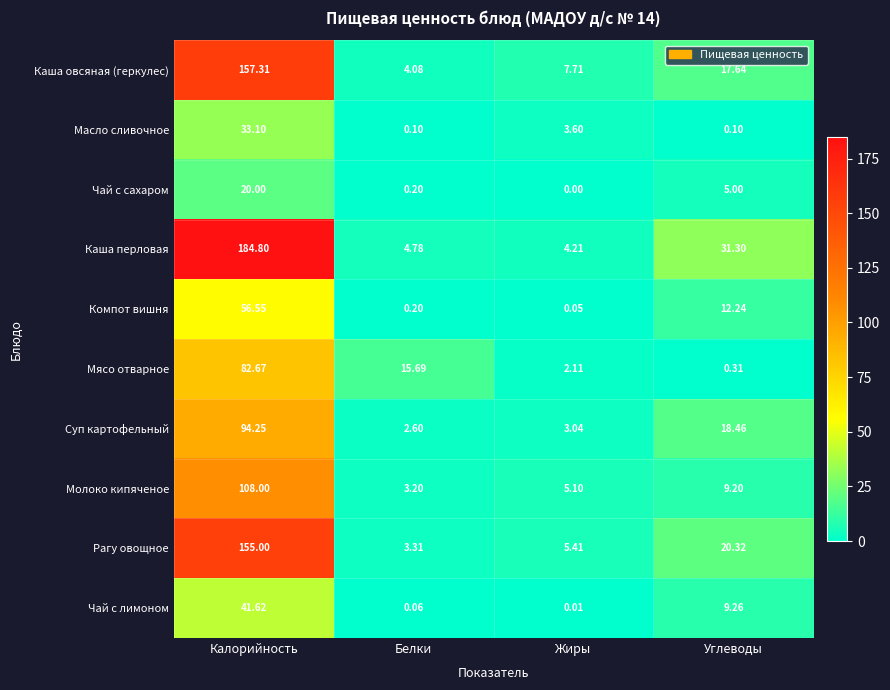

Where is Масло сливочное nearest to the value 16?

Жиры